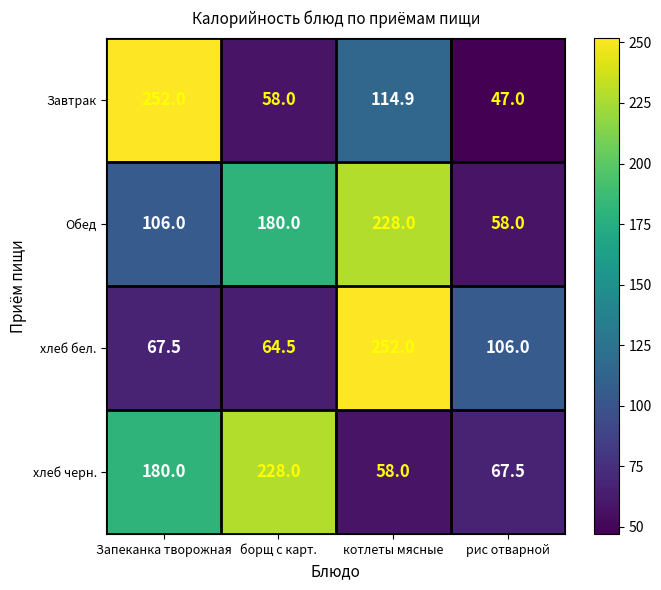

What is the difference between the maximum and minimum values in the Обед series?

170.0